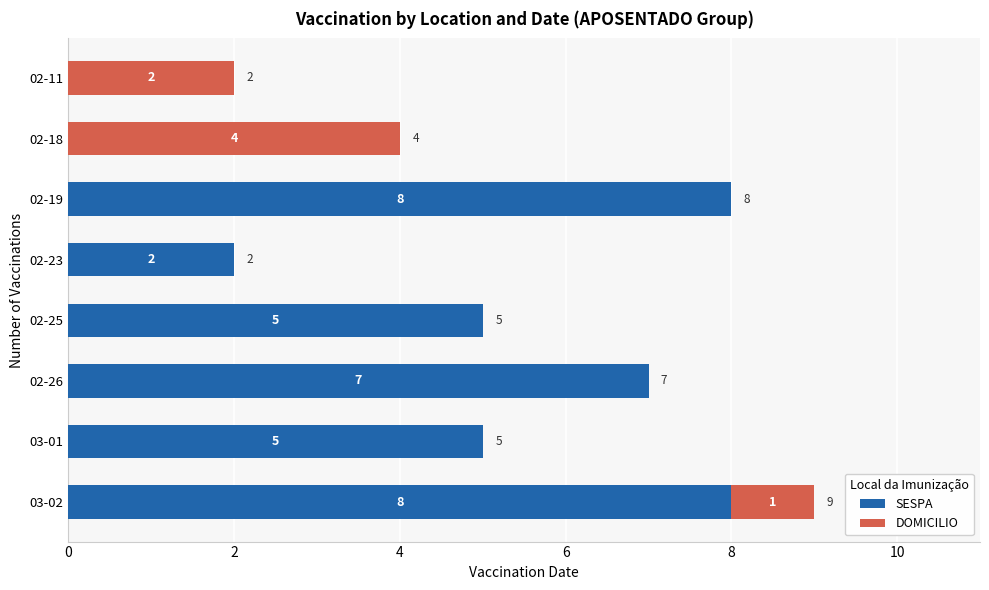

What is the total value across all series at 03-02?

9